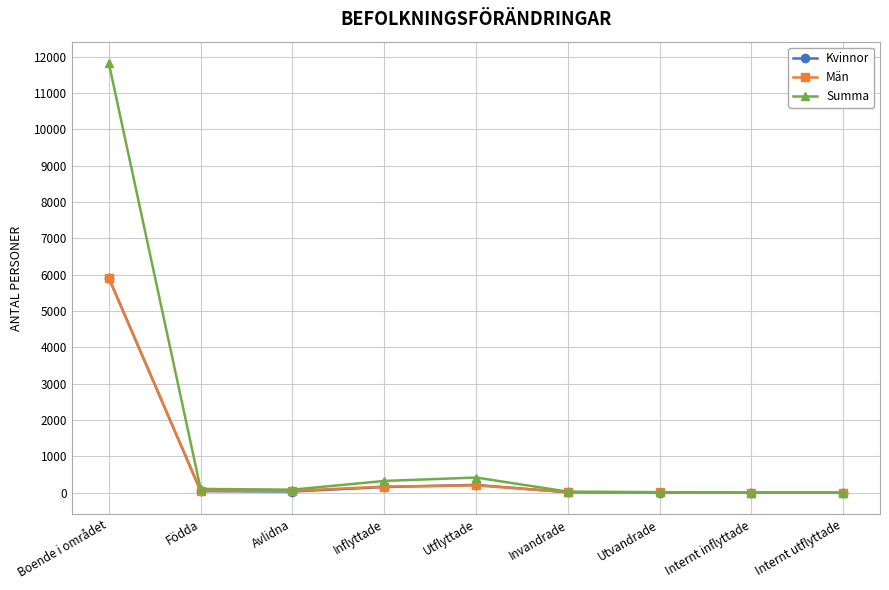

At which category is the sum across all series the highest?

Boende i området